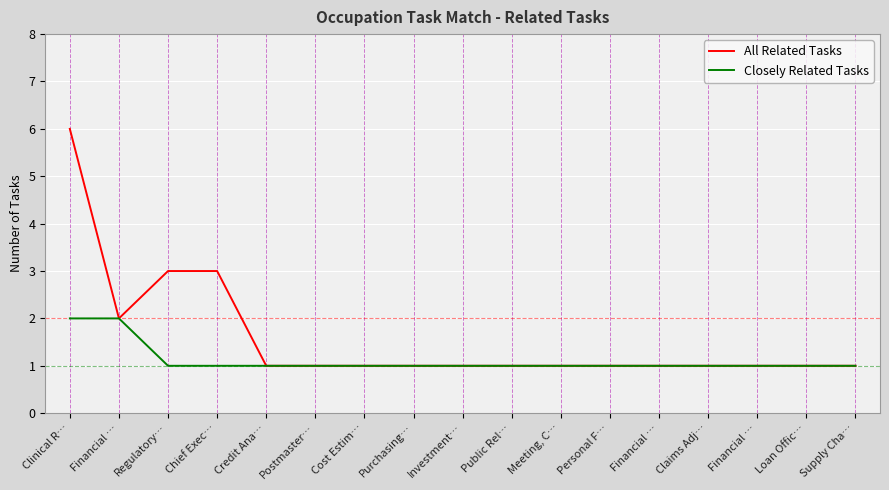

What are all the series names shown in the legend?

All Related Tasks, Closely Related Tasks